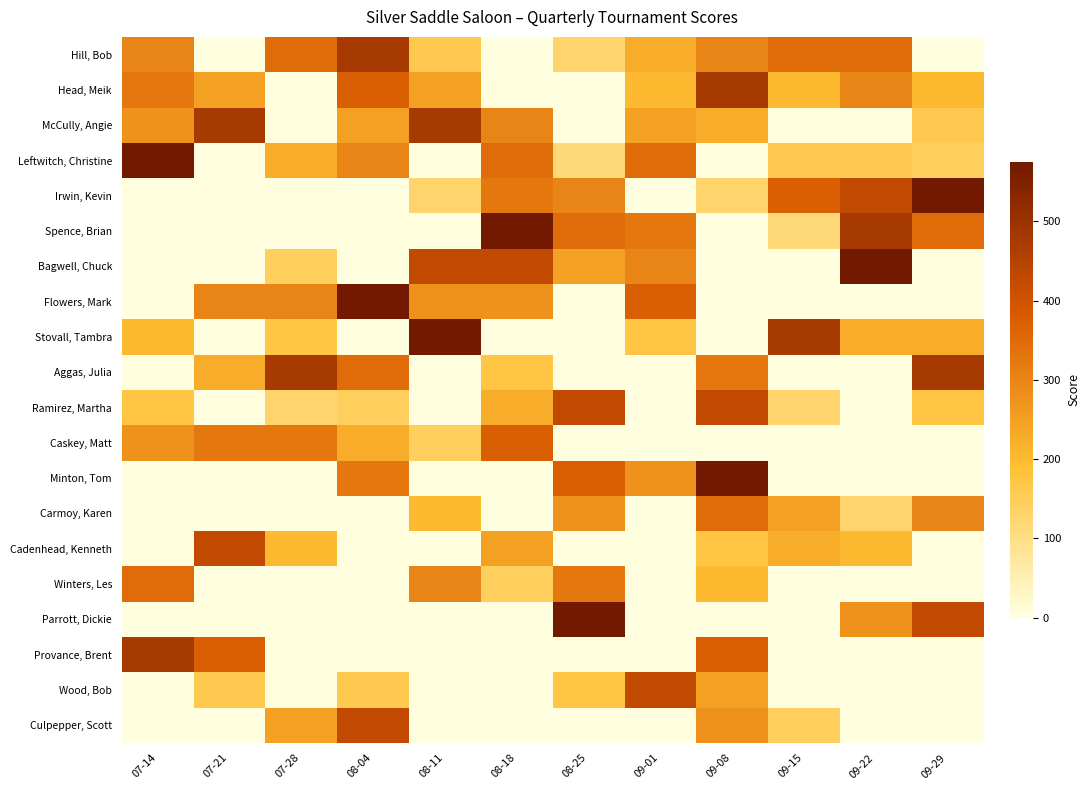

Reading right to left, list all the values displayed in this chart.

Hill, Bob: 09-29=0	09-22=350	09-15=350	09-08=300	09-01=225	08-25=130	08-18=0	08-11=160	08-04=475	07-28=350	07-21=0	07-14=300
Head, Meik: 09-29=200	09-22=300	09-15=200	09-08=475	09-01=200	08-25=0	08-18=0	08-11=250	08-04=375	07-28=0	07-21=250	07-14=325
McCully, Angie: 09-29=160	09-22=0	09-15=0	09-08=225	09-01=250	08-25=0	08-18=300	08-11=475	08-04=250	07-28=0	07-21=475	07-14=275
Leftwitch, Christine: 09-29=145	09-22=160	09-15=160	09-08=0	09-01=350	08-25=115	08-18=350	08-11=0	08-04=300	07-28=225	07-21=0	07-14=575
Irwin, Kevin: 09-29=575	09-22=425	09-15=375	09-08=130	09-01=0	08-25=300	08-18=325	08-11=130	08-04=0	07-28=0	07-21=0	07-14=0
Spence, Brian: 09-29=350	09-22=475	09-15=115	09-08=0	09-01=325	08-25=350	08-18=575	08-11=0	08-04=0	07-28=0	07-21=0	07-14=0
Bagwell, Chuck: 09-29=0	09-22=575	09-15=0	09-08=0	09-01=300	08-25=250	08-18=425	08-11=425	08-04=0	07-28=145	07-21=0	07-14=0
Flowers, Mark: 09-29=0	09-22=0	09-15=0	09-08=0	09-01=375	08-25=0	08-18=275	08-11=275	08-04=575	07-28=300	07-21=300	07-14=0
Stovall, Tambra: 09-29=225	09-22=225	09-15=475	09-08=0	09-01=175	08-25=0	08-18=0	08-11=575	08-04=0	07-28=175	07-21=0	07-14=200
Aggas, Julia: 09-29=475	09-22=0	09-15=0	09-08=325	09-01=0	08-25=0	08-18=175	08-11=0	08-04=350	07-28=475	07-21=225	07-14=0
Ramirez, Martha: 09-29=175	09-22=0	09-15=130	09-08=425	09-01=0	08-25=425	08-18=225	08-11=0	08-04=145	07-28=130	07-21=0	07-14=175
Caskey, Matt: 09-29=0	09-22=0	09-15=0	09-08=0	09-01=0	08-25=0	08-18=375	08-11=145	08-04=225	07-28=325	07-21=325	07-14=275
Minton, Tom: 09-29=0	09-22=0	09-15=0	09-08=575	09-01=275	08-25=375	08-18=0	08-11=0	08-04=325	07-28=0	07-21=0	07-14=0
Carmoy, Karen: 09-29=300	09-22=130	09-15=250	09-08=350	09-01=0	08-25=275	08-18=0	08-11=200	08-04=0	07-28=0	07-21=0	07-14=0
Cadenhead, Kenneth: 09-29=0	09-22=200	09-15=225	09-08=175	09-01=0	08-25=0	08-18=250	08-11=0	08-04=0	07-28=200	07-21=425	07-14=0
Winters, Les: 09-29=0	09-22=0	09-15=0	09-08=200	09-01=0	08-25=325	08-18=145	08-11=300	08-04=0	07-28=0	07-21=0	07-14=350
Parrott, Dickie: 09-29=425	09-22=275	09-15=0	09-08=0	09-01=0	08-25=575	08-18=0	08-11=0	08-04=0	07-28=0	07-21=0	07-14=0
Provance, Brent: 09-29=0	09-22=0	09-15=0	09-08=375	09-01=0	08-25=0	08-18=0	08-11=0	08-04=0	07-28=0	07-21=375	07-14=475
Wood, Bob: 09-29=0	09-22=0	09-15=0	09-08=250	09-01=425	08-25=175	08-18=0	08-11=0	08-04=160	07-28=0	07-21=160	07-14=0
Culpepper, Scott: 09-29=0	09-22=0	09-15=145	09-08=275	09-01=0	08-25=0	08-18=0	08-11=0	08-04=425	07-28=250	07-21=0	07-14=0